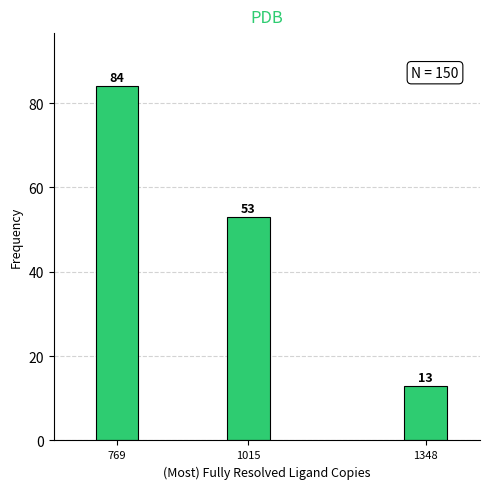

Reading left to right, what are all the values shown in this chart?

84	53	13